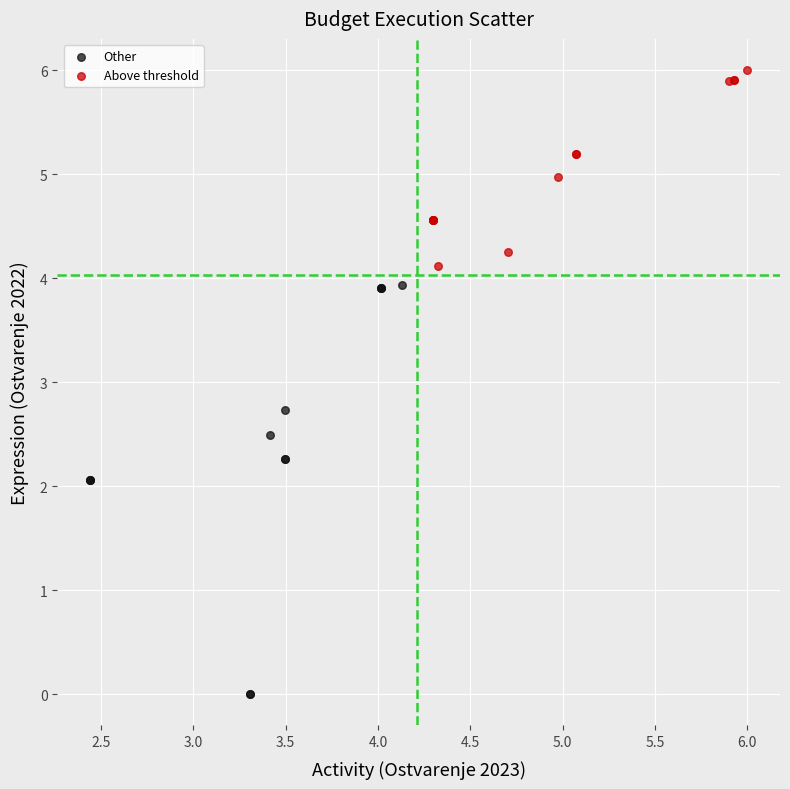

Which series reaches the maximum Y coordinate?

Above threshold